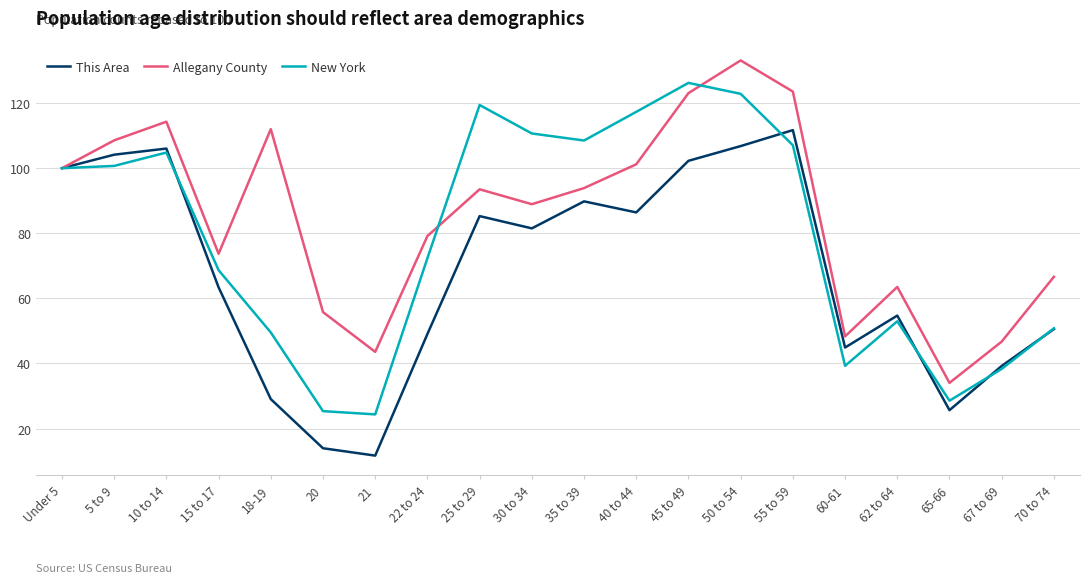

What position from the right is 67 to 69?

2